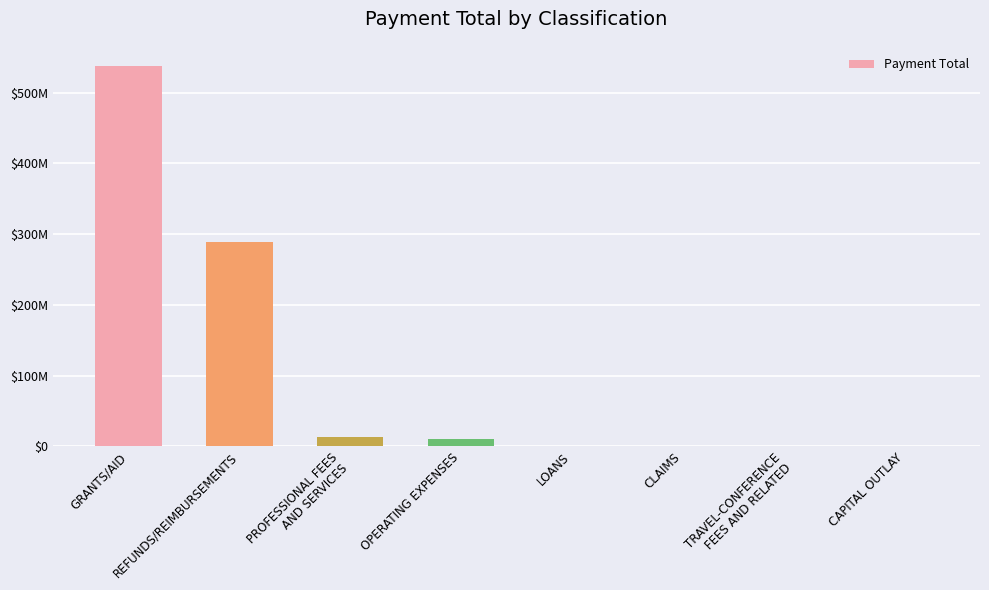

What is the label of the 8th bar from the left?

CAPITAL OUTLAY